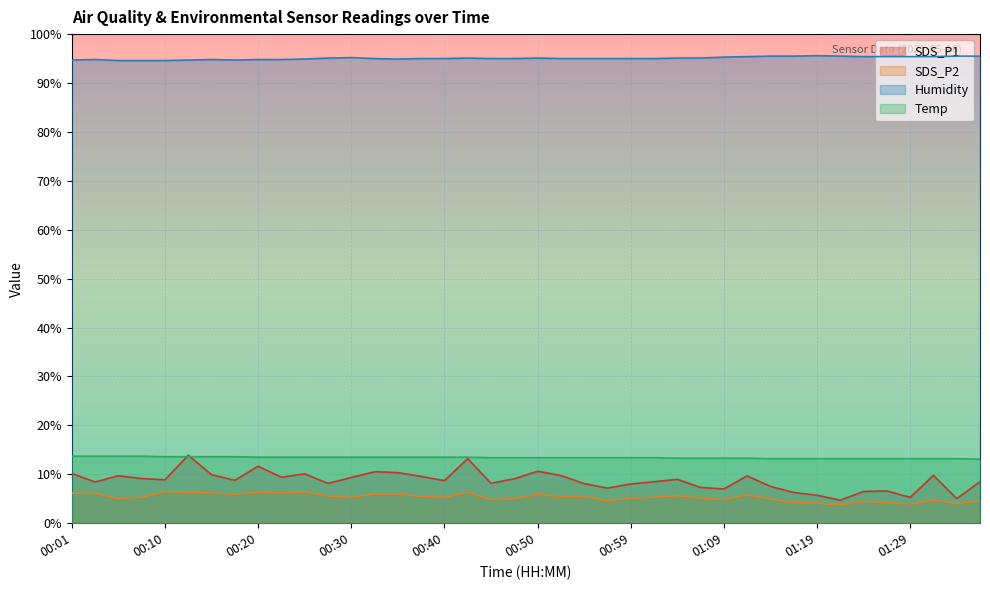

Reading left to right, list all the values displayed in this chart.

SDS_P1: 10.2	8.4	9.7	9.1	8.9	13.9	9.9	8.8	11.7	9.4	10.1	8.1	9.3	10.5	10.3	9.6	8.7	13.2	8.2	9.1	10.6	9.8	8.1	7.2	8.0	8.5	9.0	7.3	7.0	9.7	7.5	6.3	5.7	4.7	6.5	6.6	5.3	9.8	5.0	8.5
SDS_P2: 6.2	6.1	5.0	5.3	6.5	6.3	6.2	5.9	6.3	6.2	6.4	5.6	5.3	6.0	6.0	5.5	5.3	6.3	4.8	5.0	5.9	5.5	5.5	4.6	5.1	5.3	5.7	5.1	4.8	5.8	4.9	4.2	4.1	3.7	4.5	4.2	3.9	4.8	4.0	4.6
Humidity: 94.7	94.8	94.6	94.6	94.6	94.7	94.8	94.7	94.8	94.8	94.9	95.1	95.2	95.0	94.9	95.0	95.0	95.1	95.0	95.0	95.1	95.0	95.0	95.0	95.0	95.0	95.1	95.1	95.3	95.4	95.5	95.5	95.6	95.5	95.4	95.4	95.4	95.4	95.5	95.5
Temp: 13.7	13.7	13.7	13.7	13.6	13.6	13.6	13.6	13.5	13.5	13.5	13.5	13.5	13.5	13.5	13.5	13.5	13.5	13.4	13.4	13.4	13.4	13.4	13.4	13.4	13.4	13.3	13.3	13.3	13.3	13.2	13.2	13.2	13.2	13.2	13.2	13.2	13.2	13.2	13.1